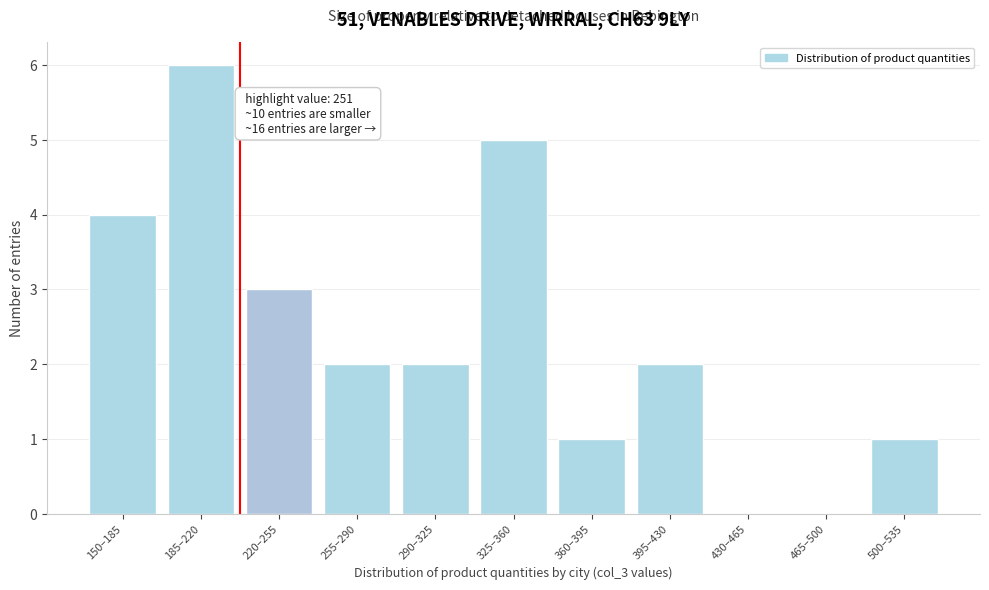

Reading left to right, list all the values displayed in this chart.

150–185=4	185–220=6	220–255=3	255–290=2	290–325=2	325–360=5	360–395=1	395–430=2	430–465=0	465–500=0	500–535=1